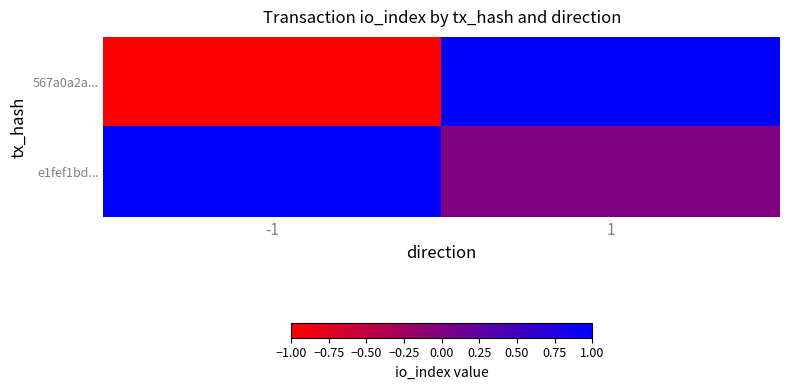

Between -1 and 1, which is larger?

1